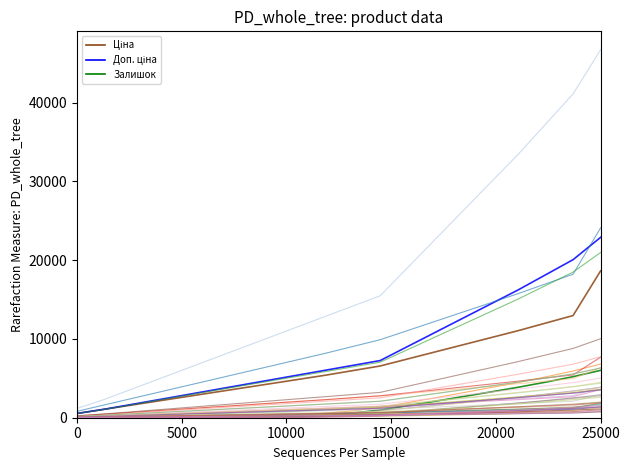

True or false: Залишок and Ціна cross at least once.

False